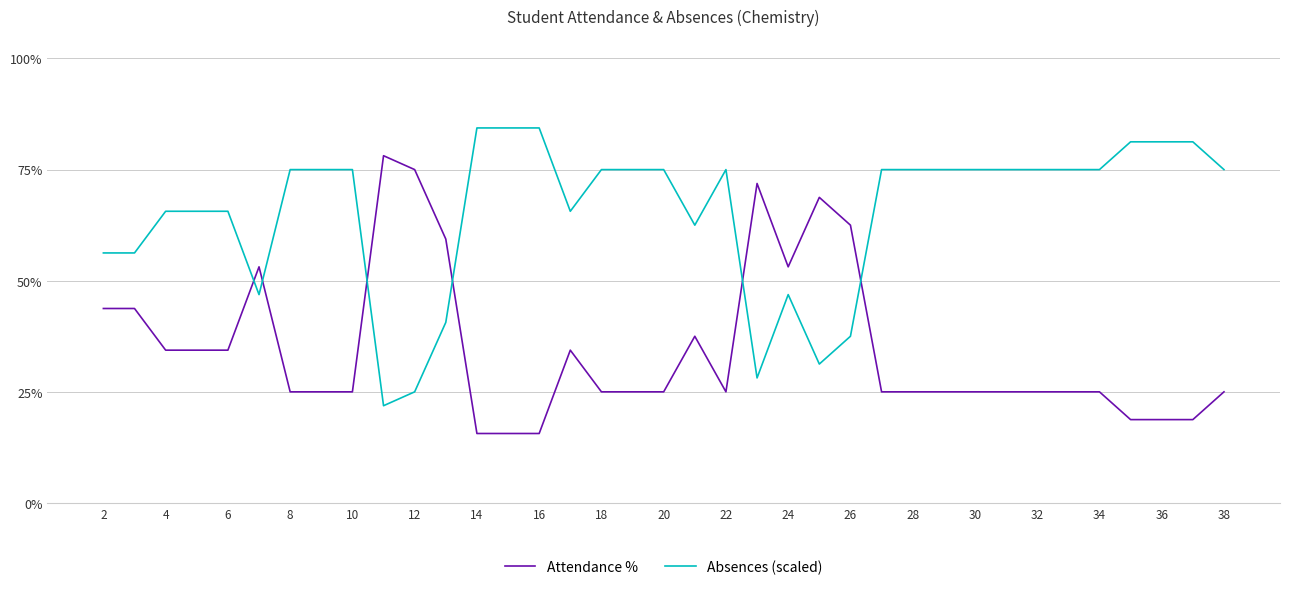

Rank the series by their average value, from highest to lowest.

Absences (scaled), Attendance %